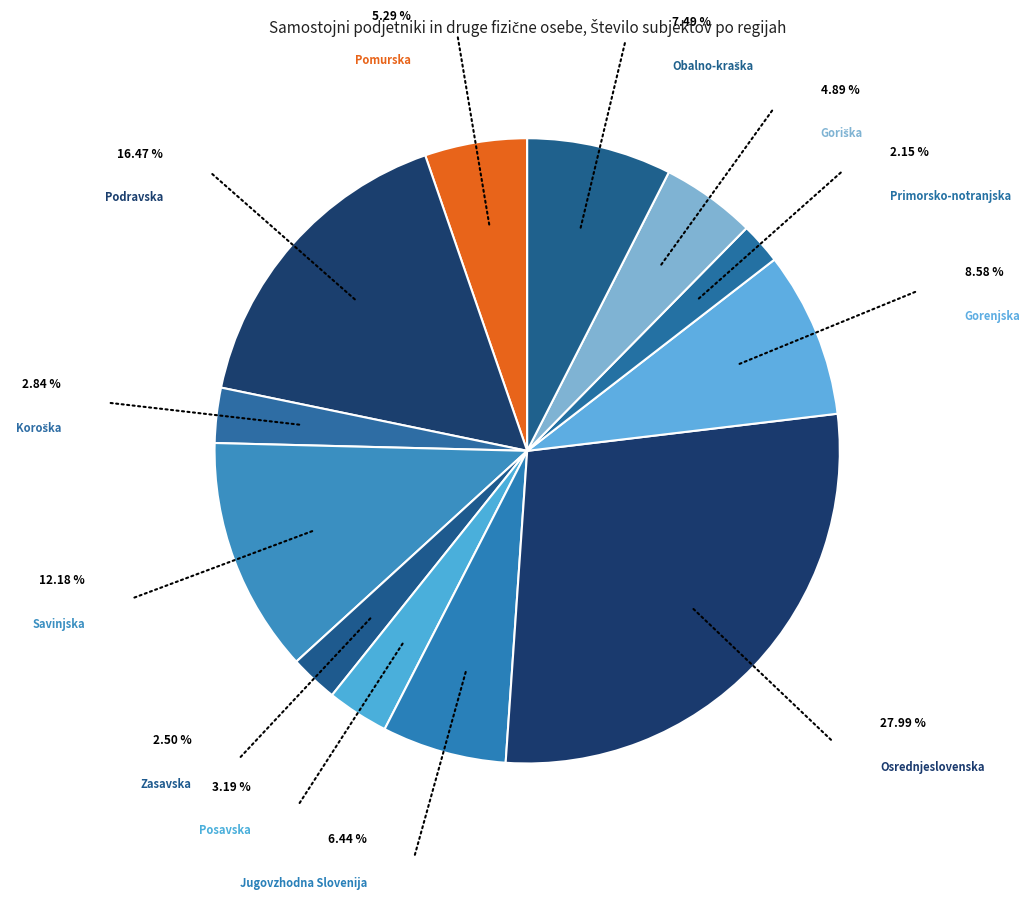

Does any single category account for the majority?

No